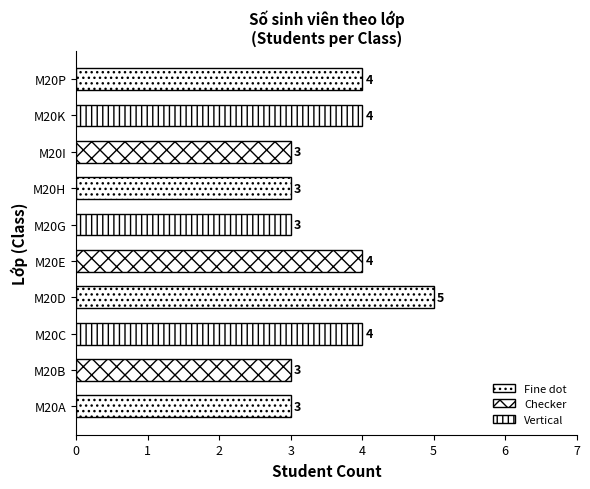

What is the maximum value shown in the chart?

5